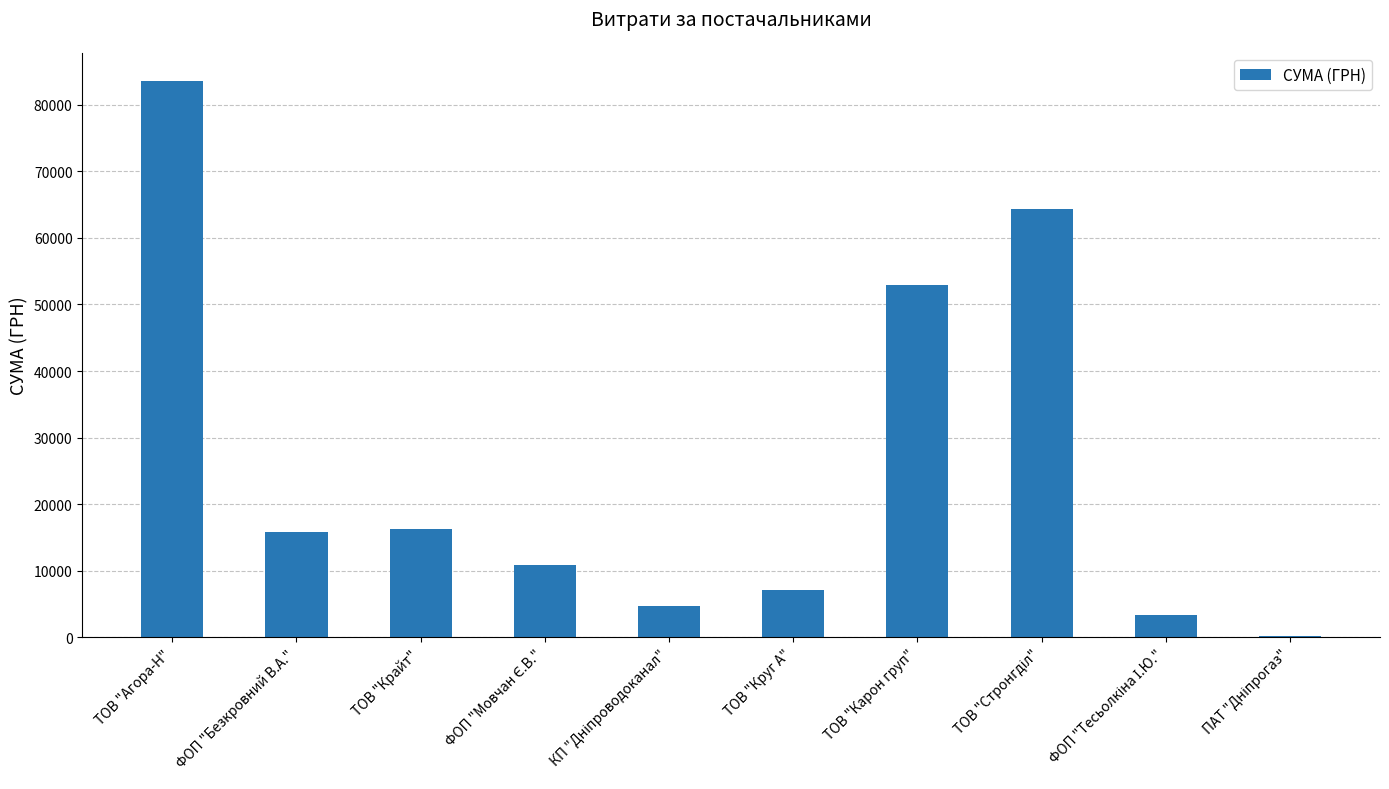

How many data points does each series have?

10